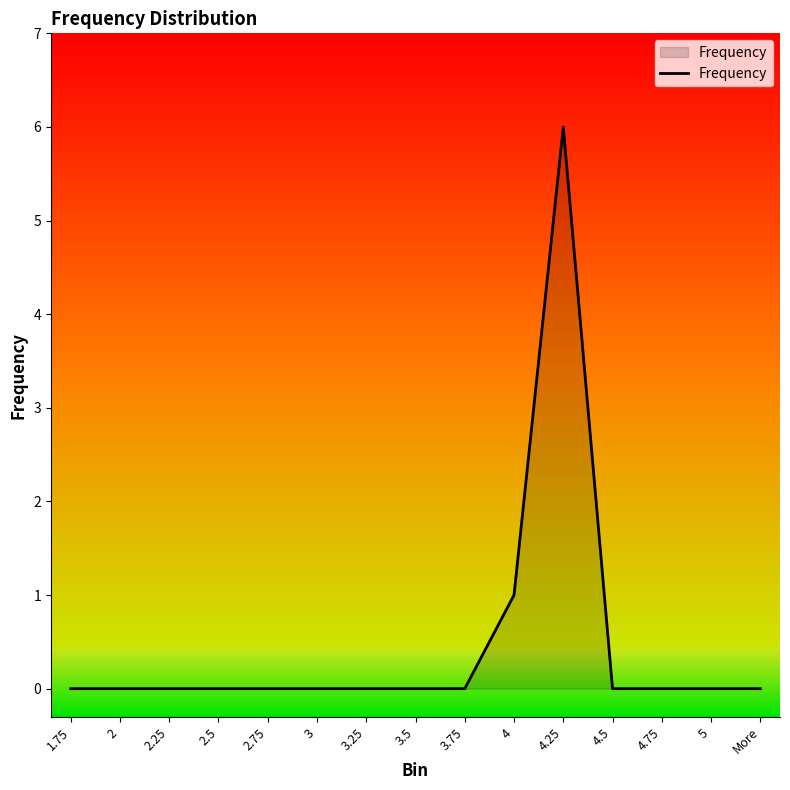

Where is the data nearest to the value 3?

4